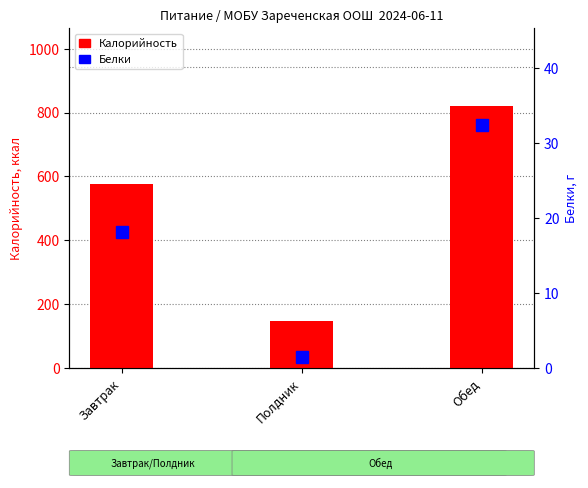

At which label is Калорийность closest to 482?

Завтрак